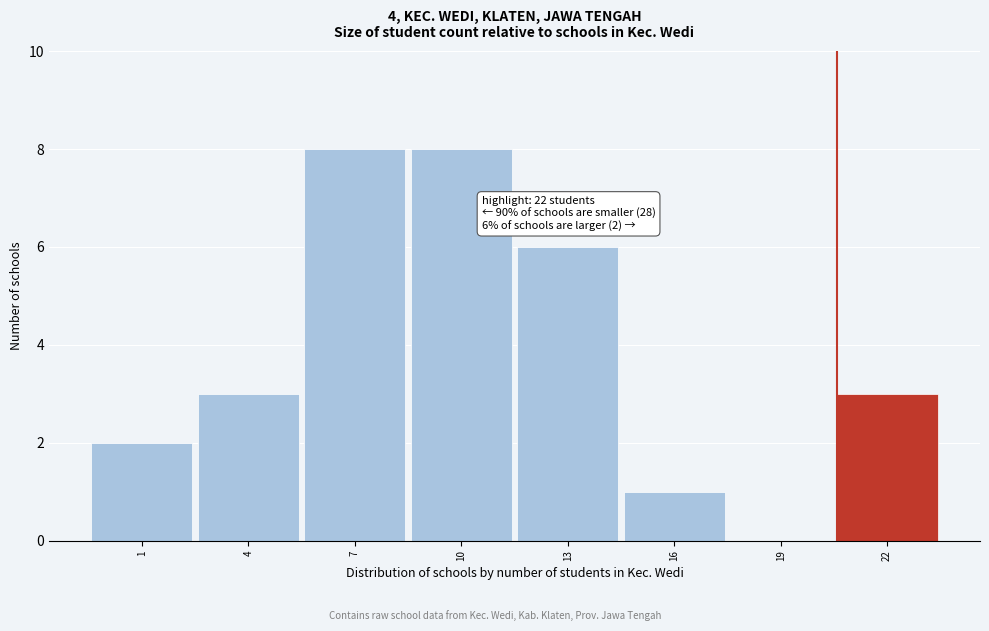

Reading right to left, extract all data points from this chart.

22=3	19=0	16=1	13=6	10=8	7=8	4=3	1=2